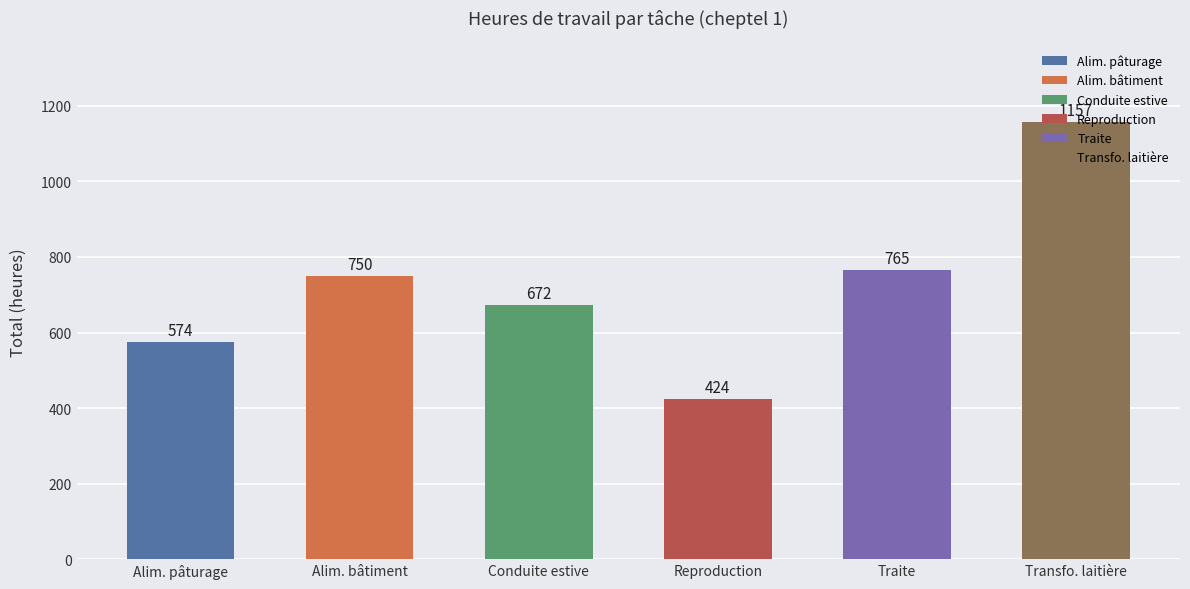

At which label does the data first exceed 749?

Alim. bâtiment